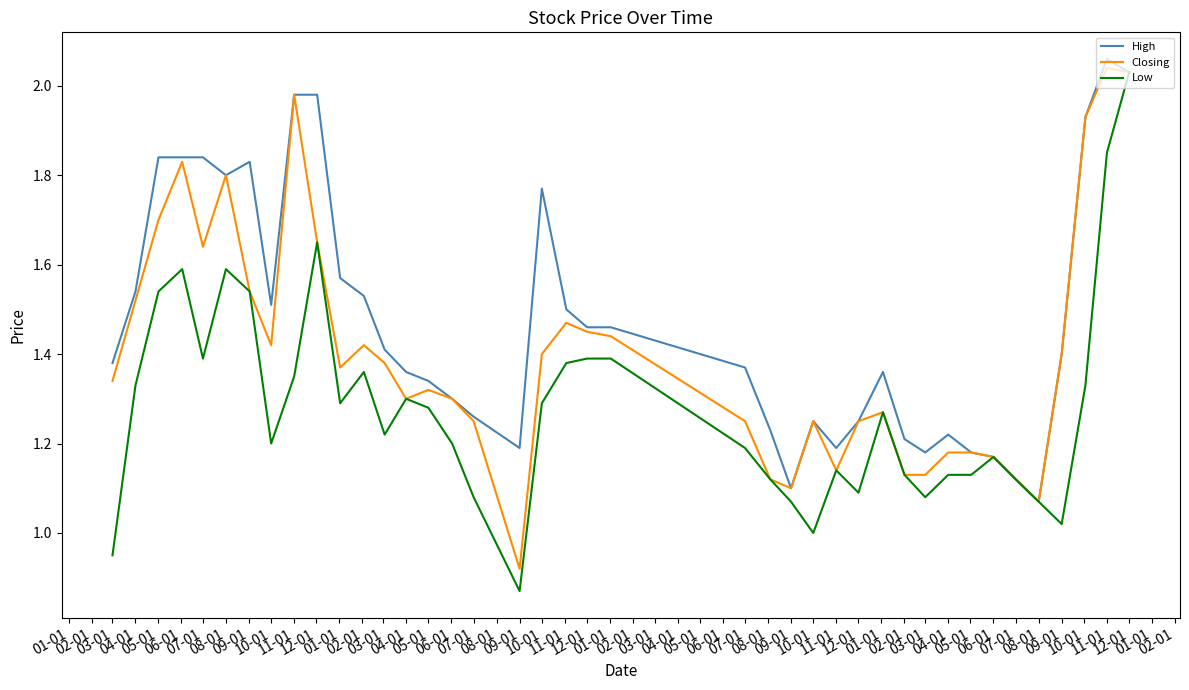

Rank the series by their average value, from highest to lowest.

High, Closing, Low